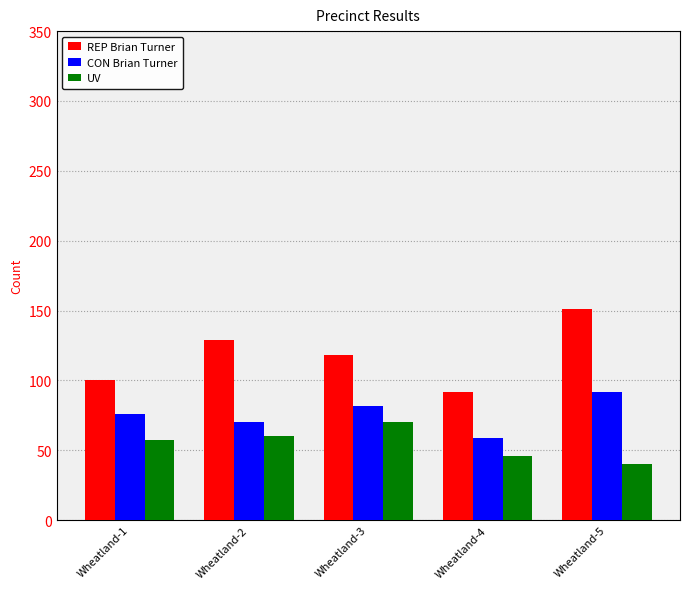

True or false: CON Brian Turner has a value of 125 at Wheatland-3.

False